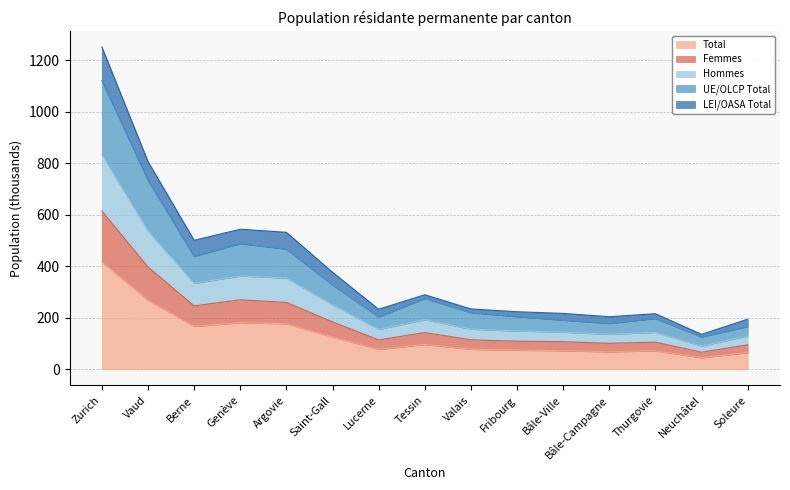

How many lines are shown in the chart?

5